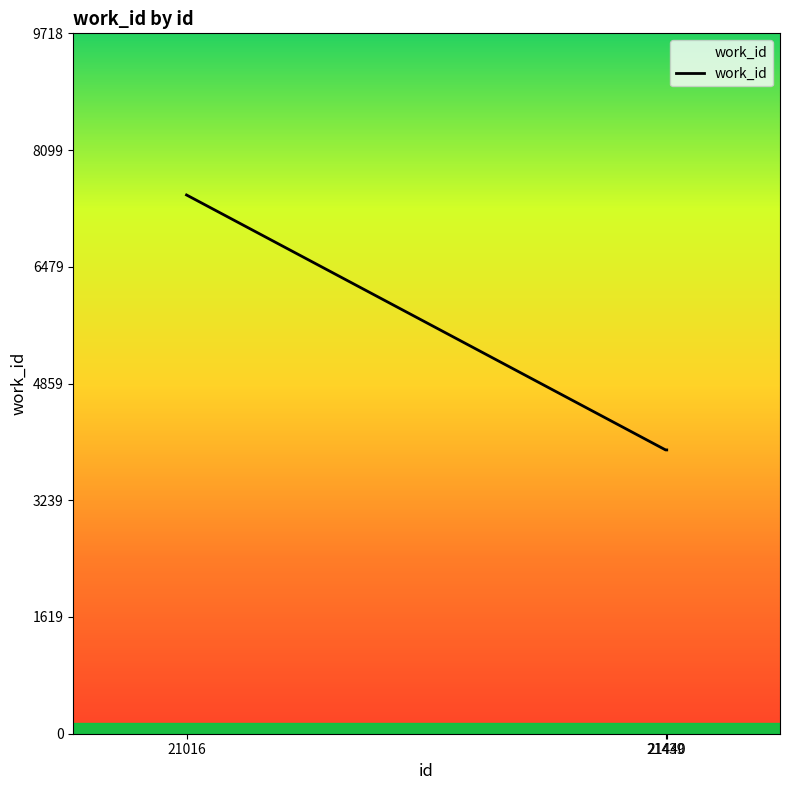

How many distinct data groups are displayed?

1